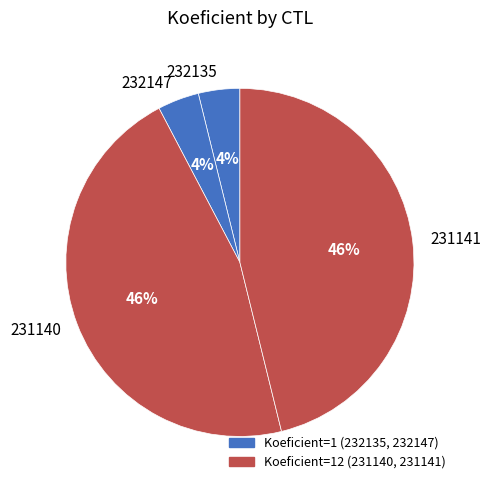

Which has a higher value, 231141 or 232147?

231141